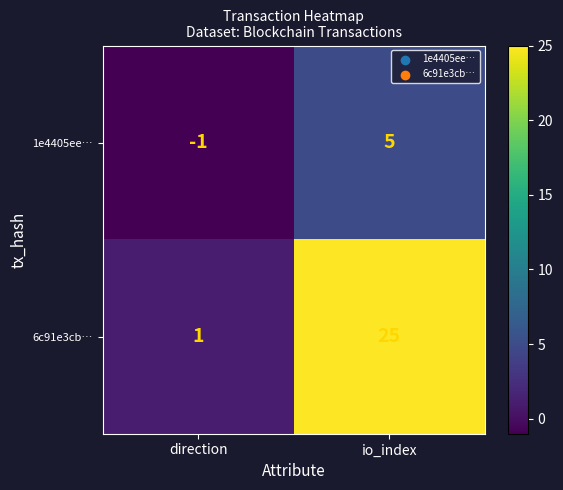

Which series has the largest total across all categories?

6c91e3cb…